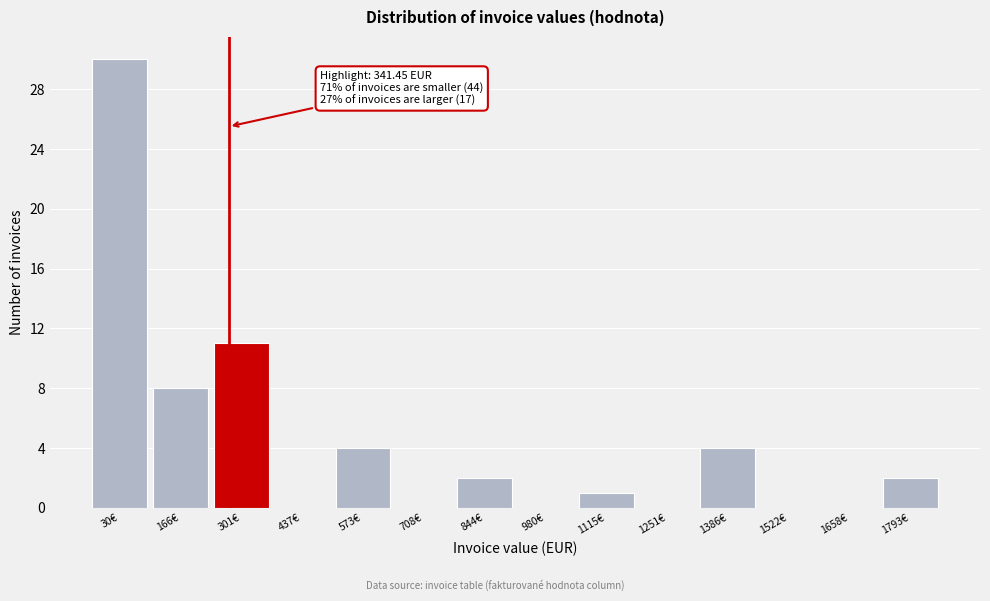

Reading left to right, transcribe all the data shown in this chart.

30€=30	166€=8	301€=11	437€=0	573€=4	708€=0	844€=2	980€=0	1115€=1	1251€=0	1386€=4	1522€=0	1658€=0	1793€=2